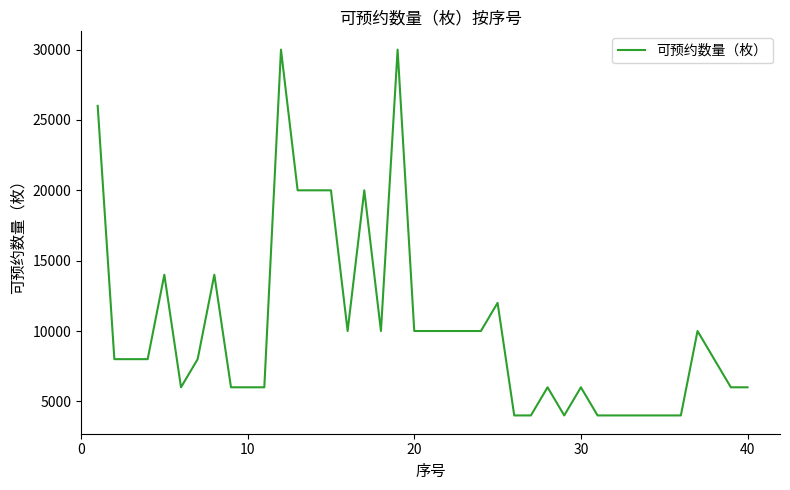

What is the difference between the maximum and minimum values?

26000